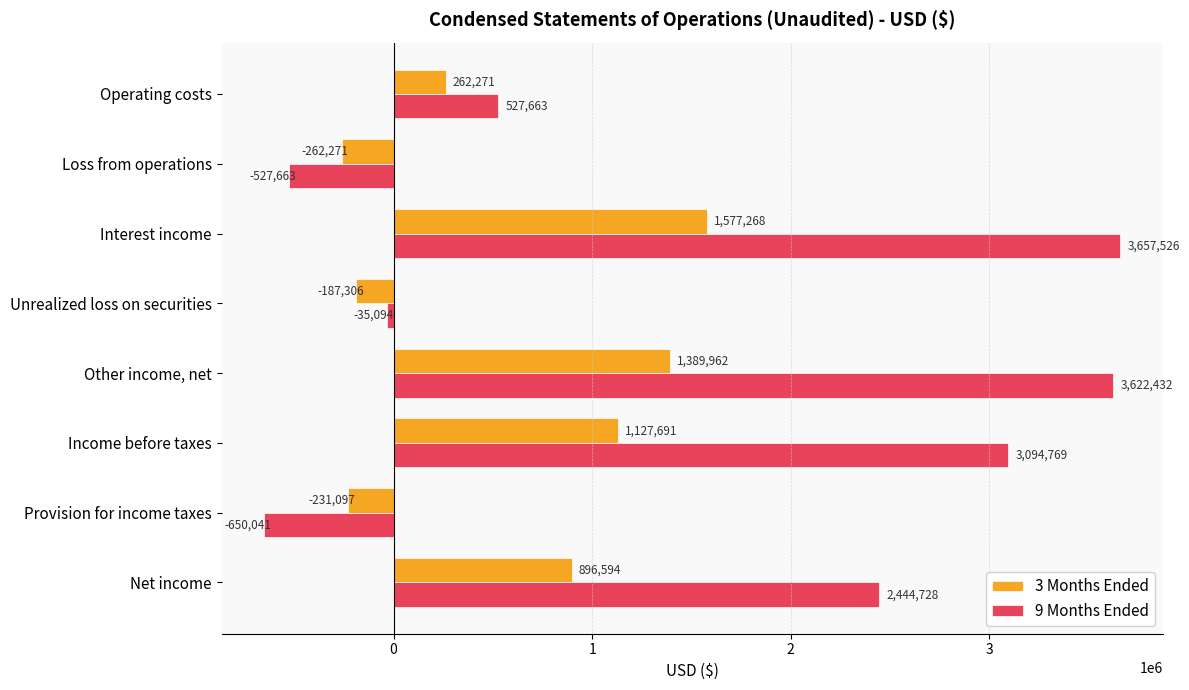

At which label does 9 Months Ended reach its peak?

Interest income